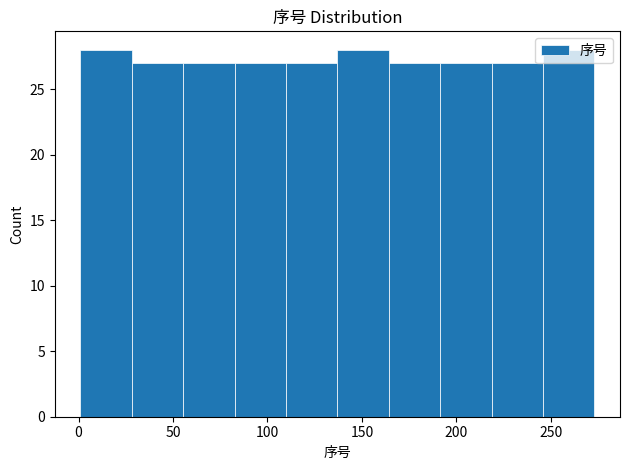

Reading left to right, list every bar in this chart as the range it spans on the x-axis followed by its height. Neither the bar edges nor the heights are printed on the chart, so give them approximately, as read against the axes.

0 to 30: 28
30 to 55: 27
55 to 85: 27
85 to 110: 27
110 to 135: 27
135 to 165: 28
165 to 190: 27
190 to 220: 27
220 to 245: 27
245 to 275: 28